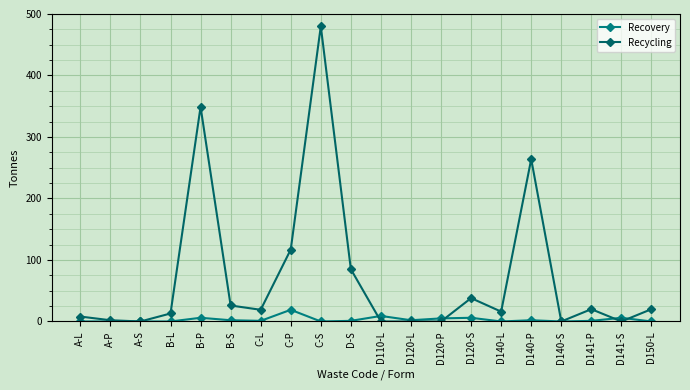

What is the difference between the maximum and minimum values in the Recovery series?

19